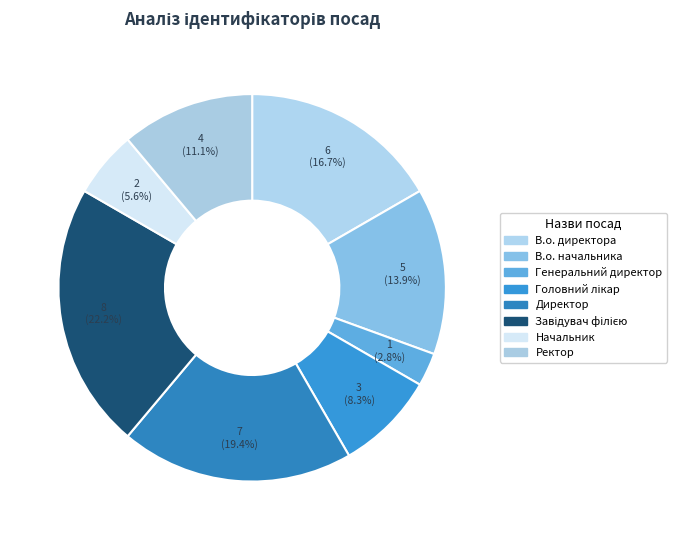

True or false: Головний лікар accounts for 15% of the total.

False